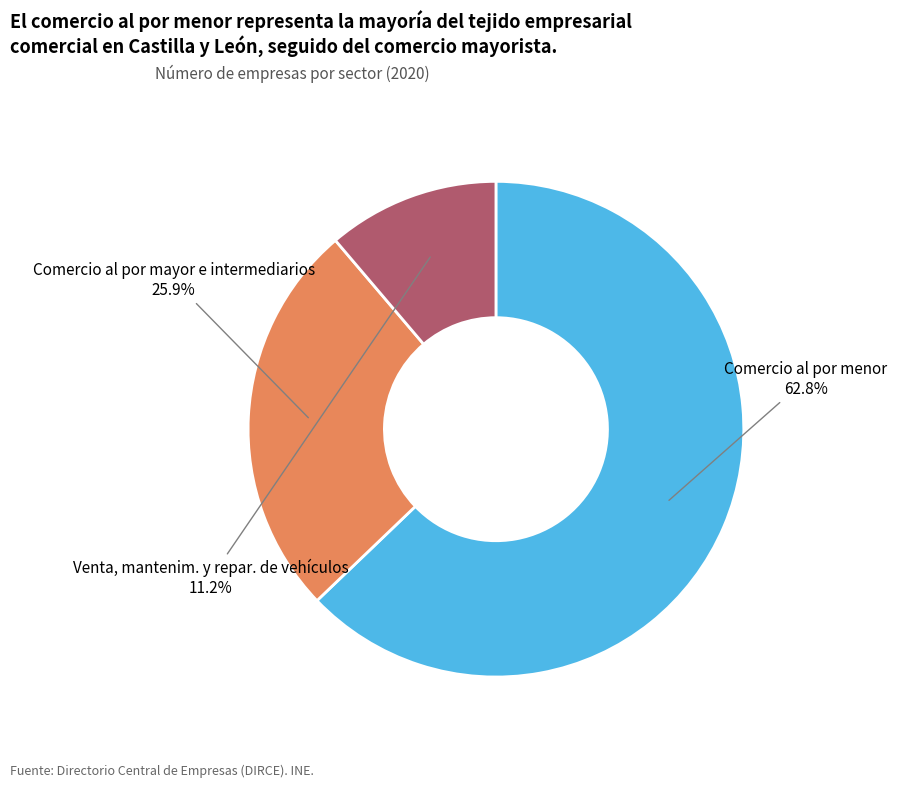

Which slice is the largest?

Comercio al por menor